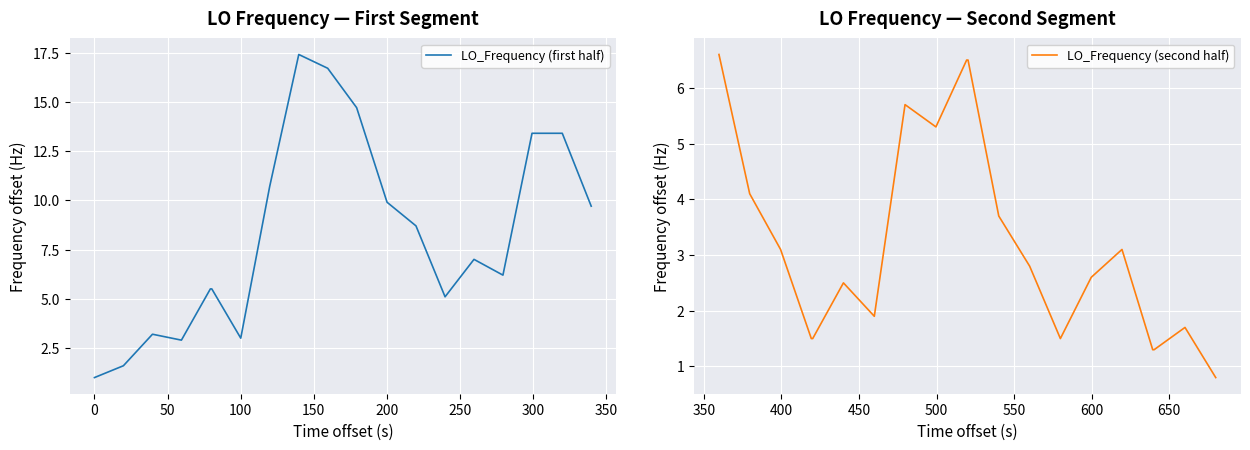

Rank the series by their average value, from lowest to highest.

LO_Frequency (second half), LO_Frequency (first half)